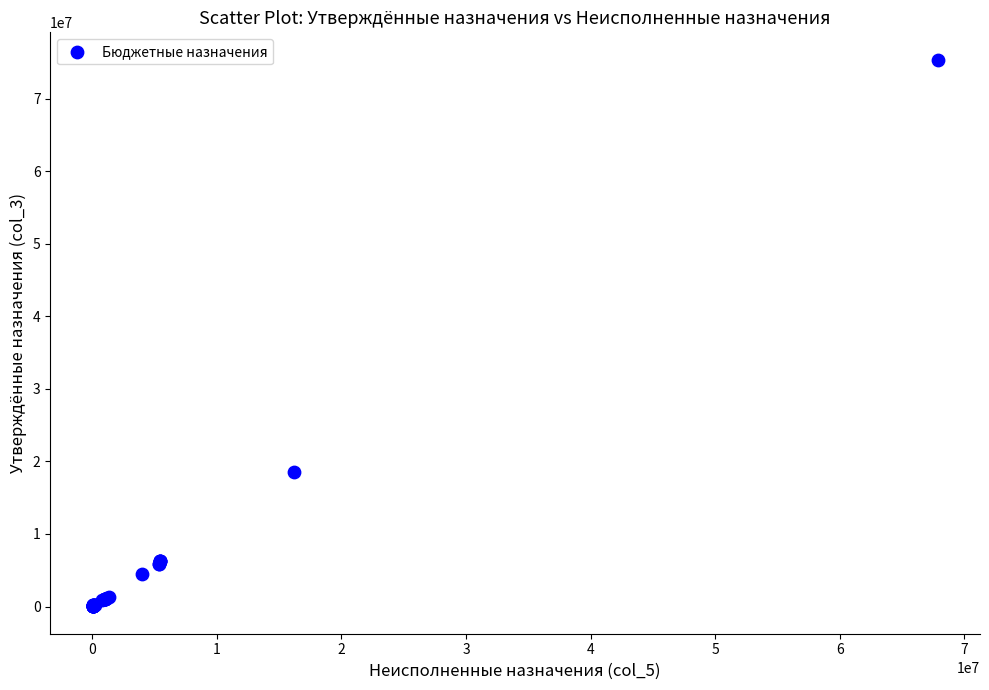

What Y value in the scatter plot is closest to 37688100?

18569300